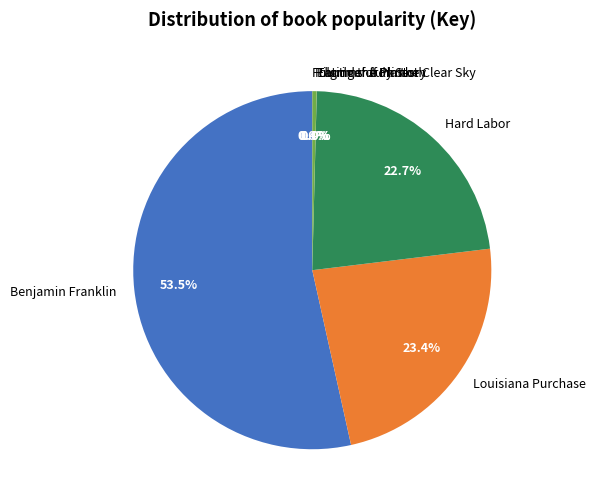

Which category has the biggest portion of the pie?

Benjamin Franklin